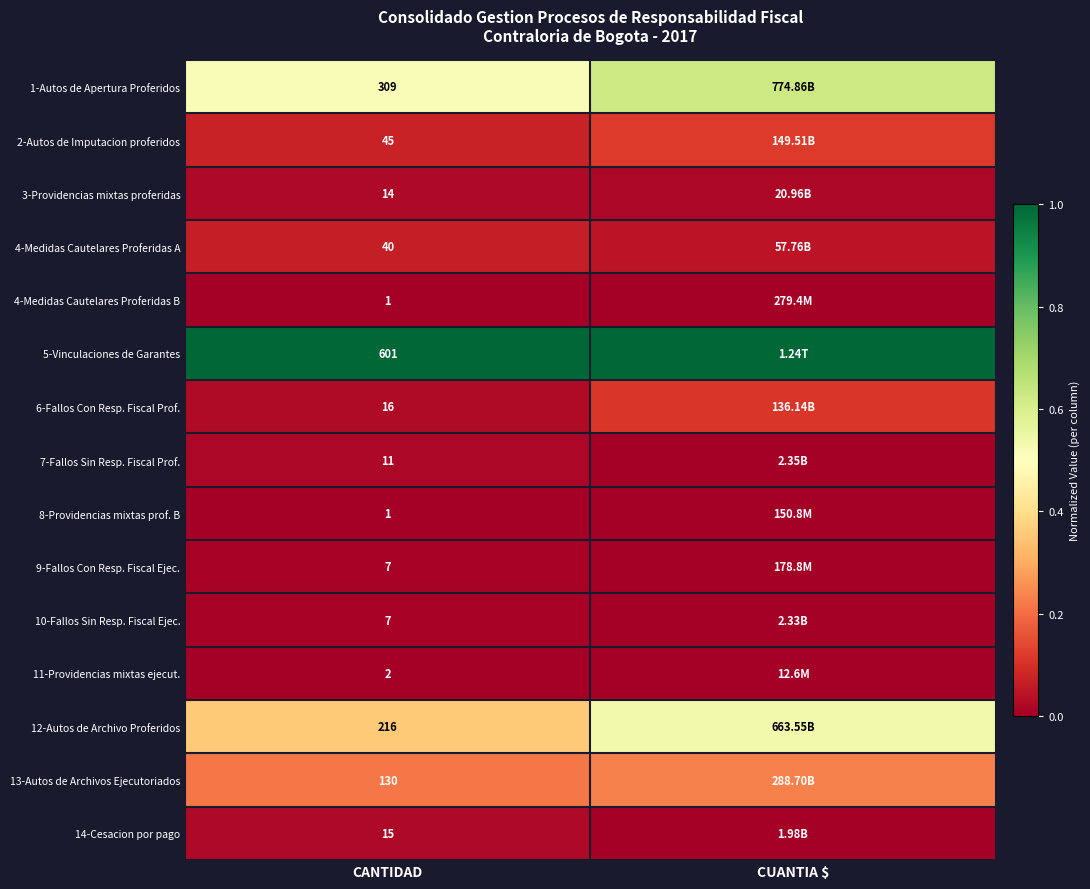

At which category is the sum across all series the highest?

CUANTIA $